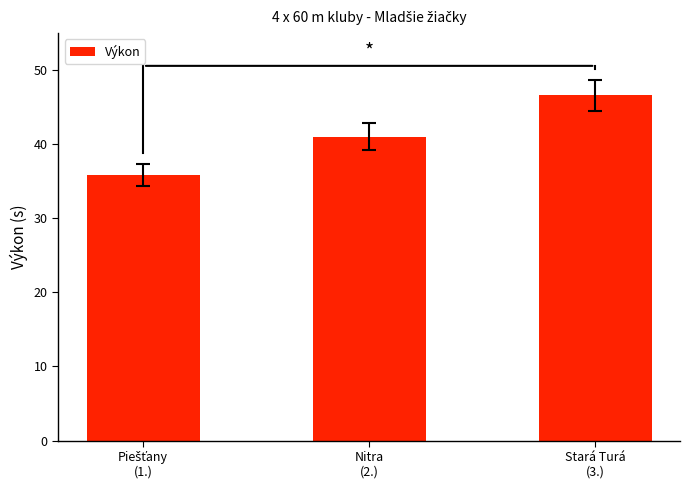

What is the maximum value shown in the chart?

46.6